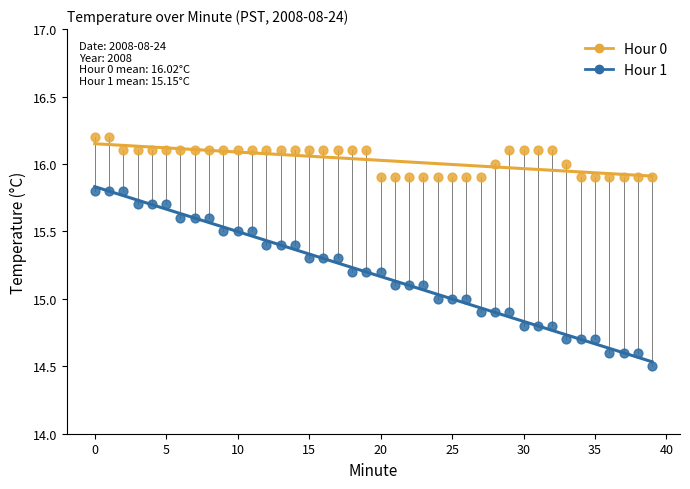

Which series contains the highest Y value?

Hour 0